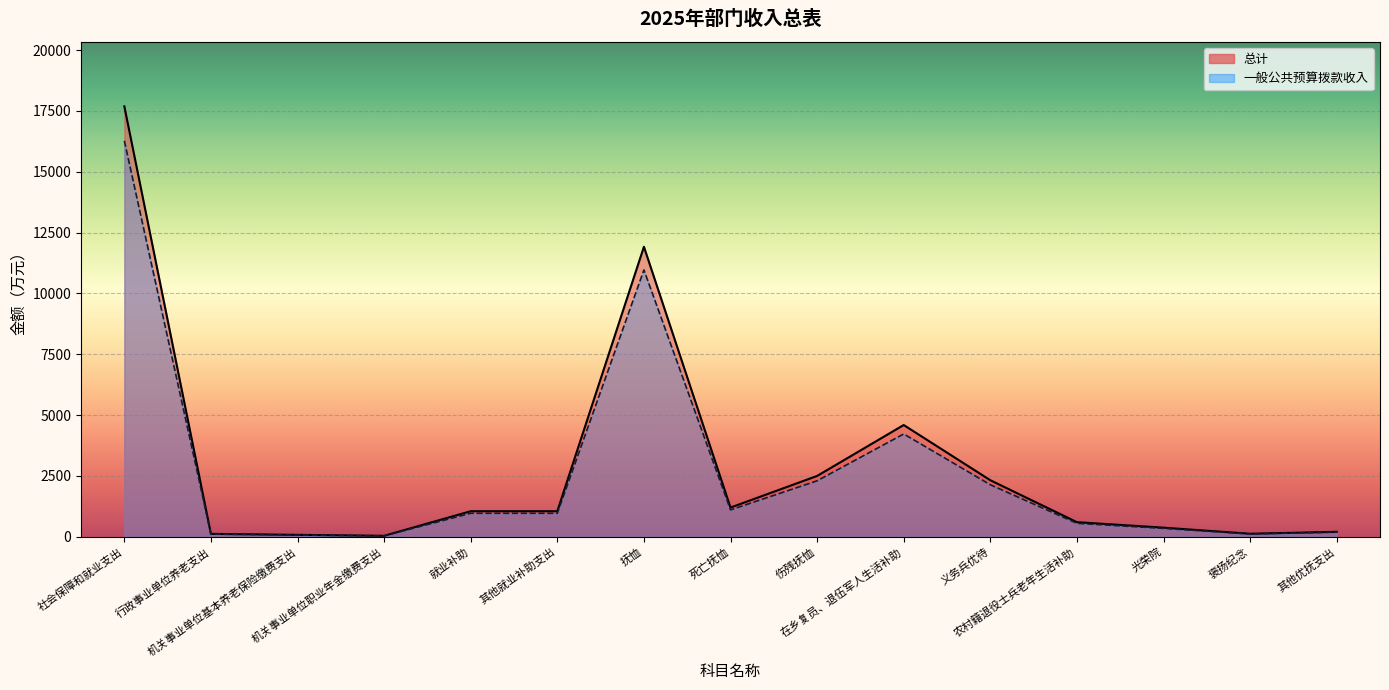

What is the difference between the highest and lowest values at 农村籍退役士兵老年生活补助?

48.0